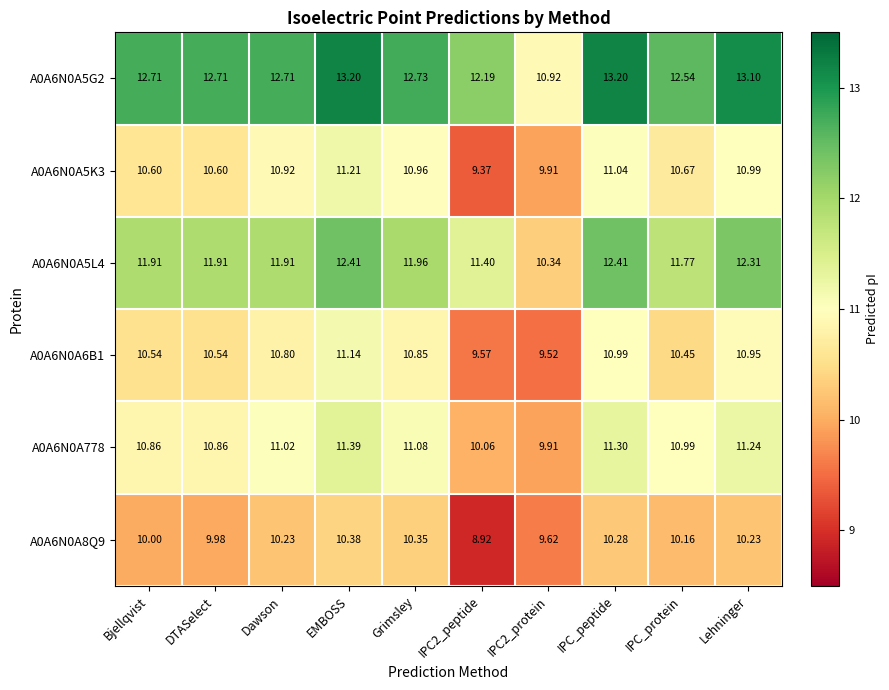

Which category has the highest value in the A0A6N0A5K3 series?

EMBOSS